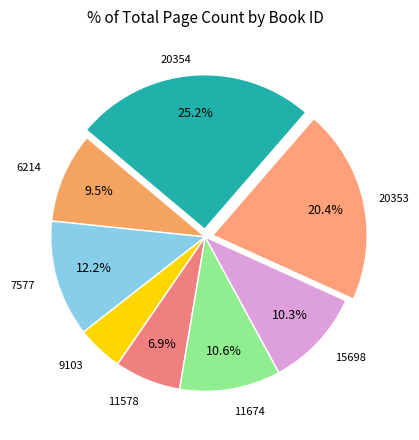

Count the number of slices in the pie.

8